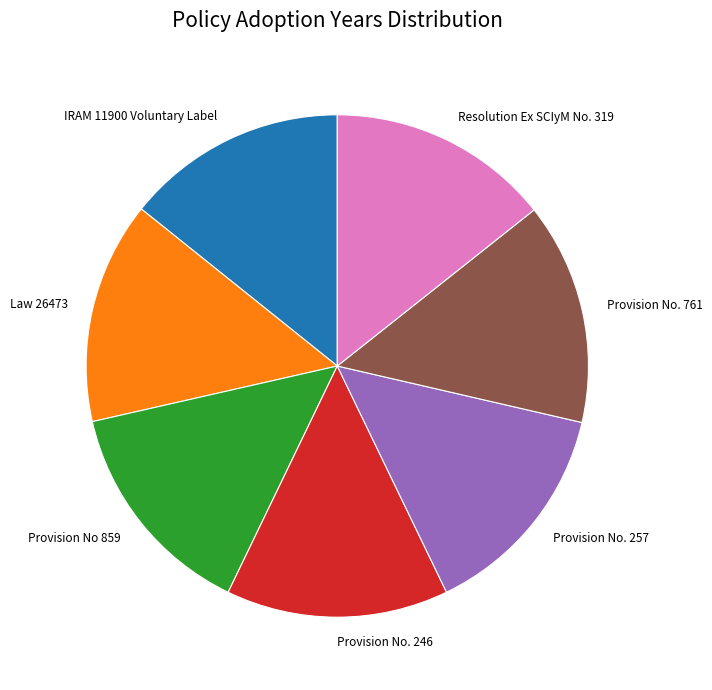

Approximately how many times larger is the value at Law 26473 compared to IRAM 11900 Voluntary Label?

1.0